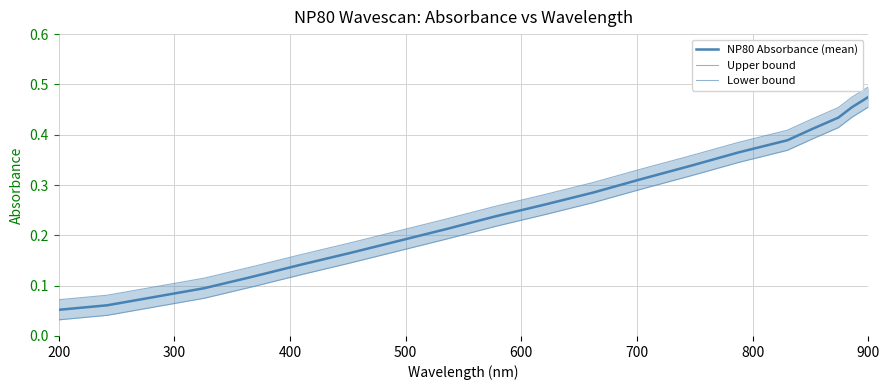

What is the difference between the maximum and minimum values in the Lower bound series?

0.4